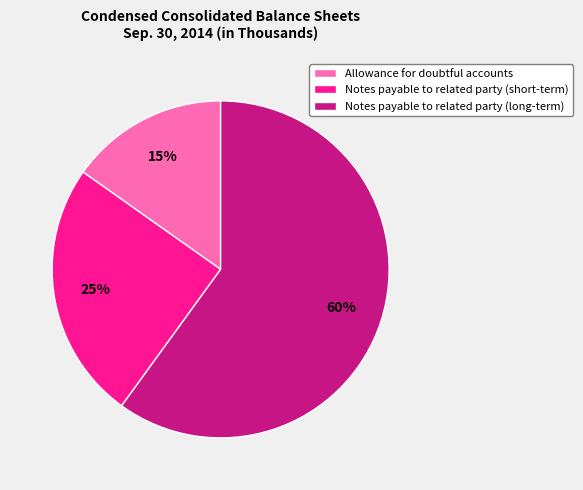

To the nearest percent, what percentage of the pie is Notes payable to related party (long-term)?

60%